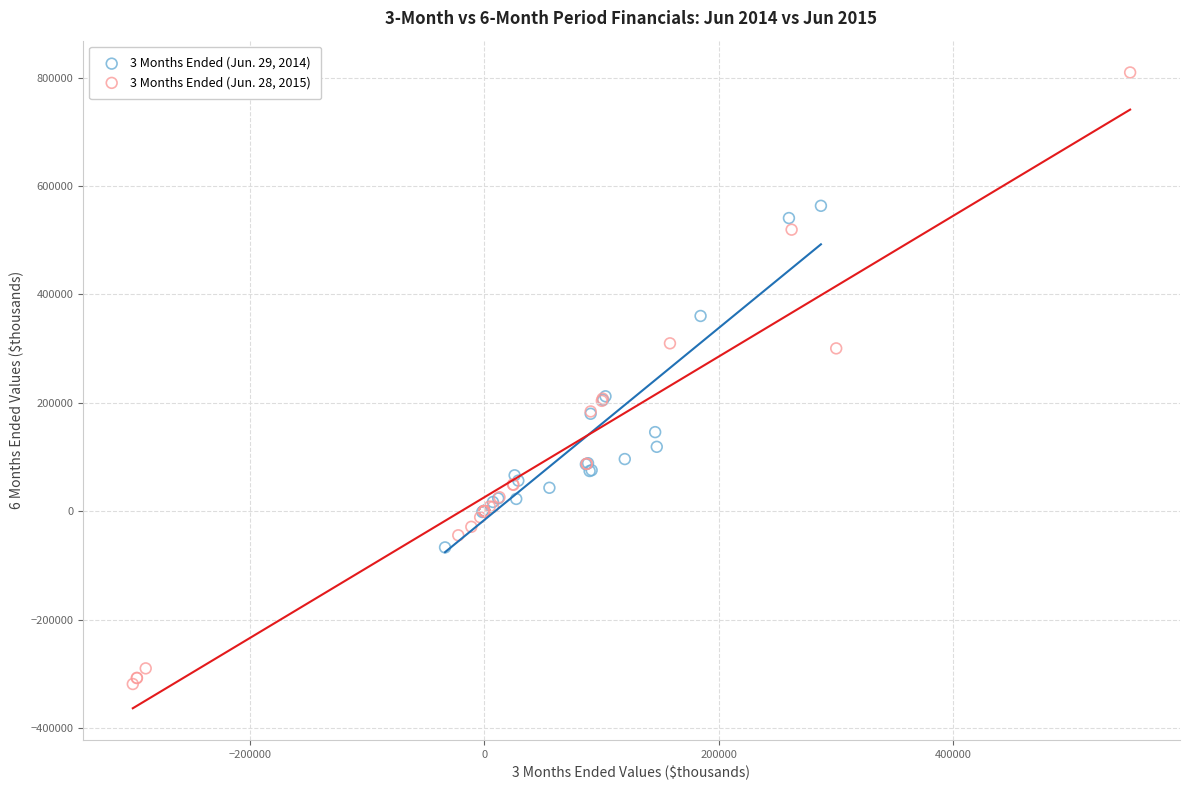

Which series reaches the minimum Y coordinate?

3 Months Ended (Jun. 28, 2015)